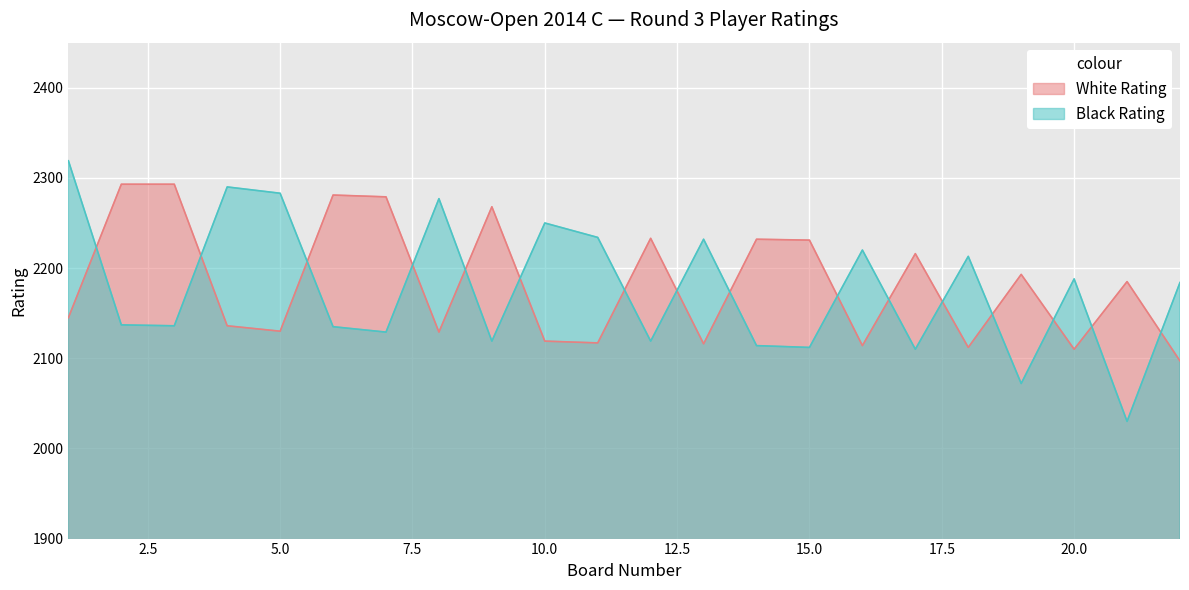

Where is Black Rating nearest to the value 2174?

22